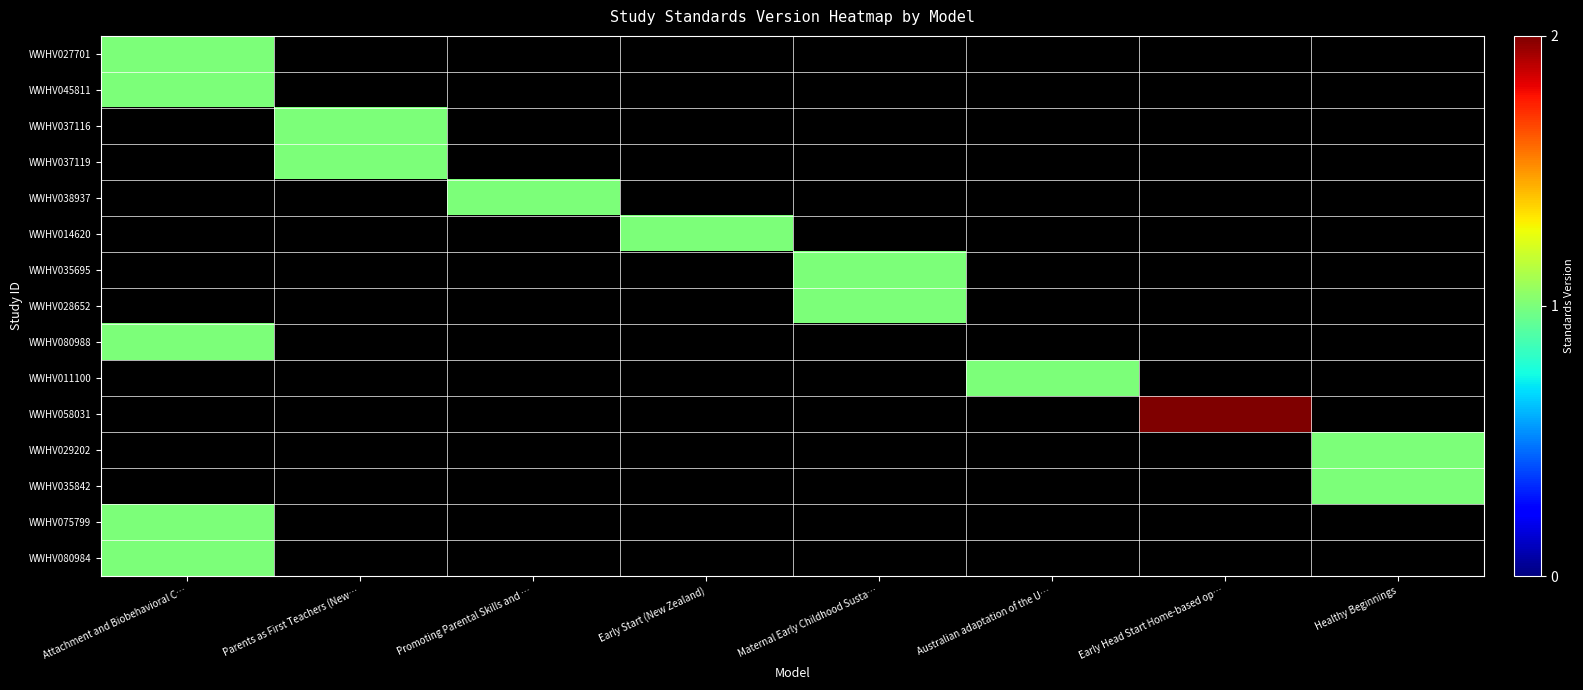

How many categories are shown in the chart?

8